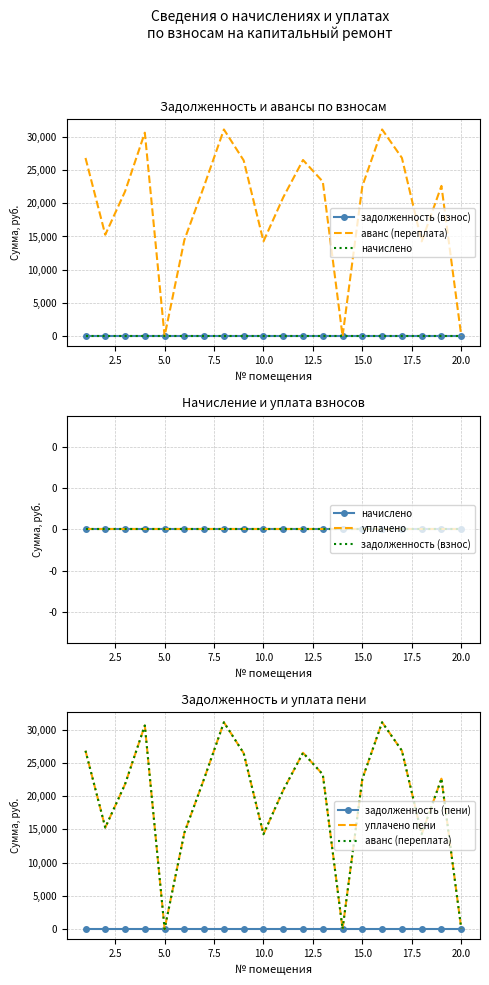

Reading right to left, transcribe all the data shown in this chart.

задолженность (взнос): 0.0	0.0	0.0	0.0	0.0	0.0	0.0	0.0	0.0	0.0	0.0	0.0	0.0	0.0	0.0	0.0	0.0	0.0	0.0	0.0
аванс (переплата): 100.0	22619.3	14263.6	26836.3	31113.5	22578.3	1.0	23260.7	26517.5	20894.4	14265.0	26450.9	31111.8	22619.4	14475.4	0.0	30632.9	21782.6	15263.5	26825.0
начислено: 0.0	0.0	0.0	0.0	0.0	0.0	0.0	0.0	0.0	0.0	0.0	0.0	0.0	0.0	0.0	0.0	0.0	0.0	0.0	0.0
уплачено: 0.0	0.0	0.0	0.0	0.0	0.0	0.0	0.0	0.0	0.0	0.0	0.0	0.0	0.0	0.0	0.0	0.0	0.0	0.0	0.0
задолженность (пени): 0.0	0.0	0.0	0.0	0.0	0.0	0.0	0.0	0.0	0.0	0.0	0.0	0.0	0.0	0.0	0.0	0.0	0.0	0.0	0.0
уплачено пени: 100.0	22619.3	14263.6	26836.3	31113.5	22578.3	1.0	23260.7	26517.5	20894.4	14265.0	26450.9	31111.8	22619.4	14475.4	0.0	30632.9	21782.6	15263.5	26825.0